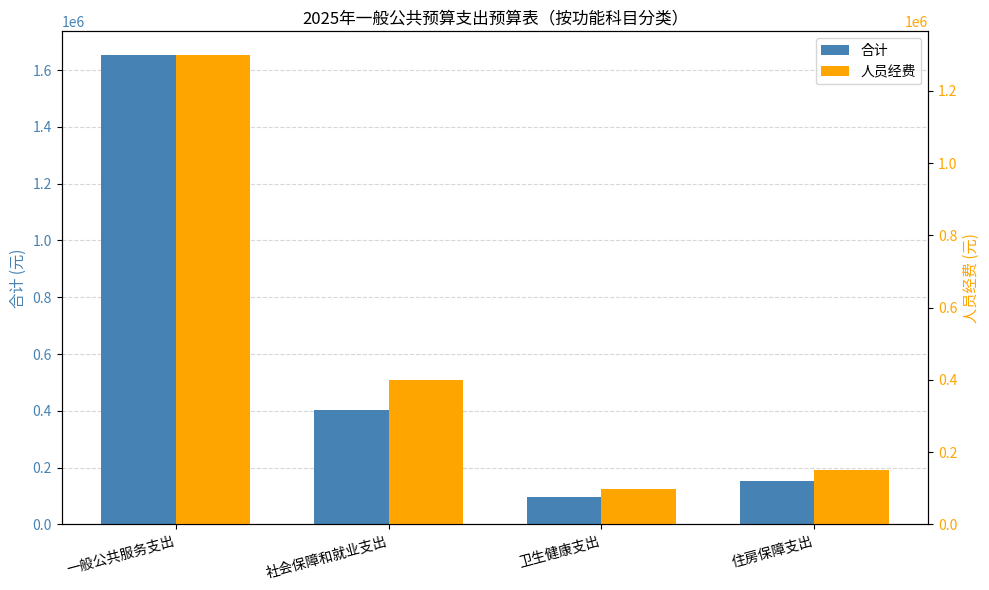

Which series has the widest spread of values?

合计